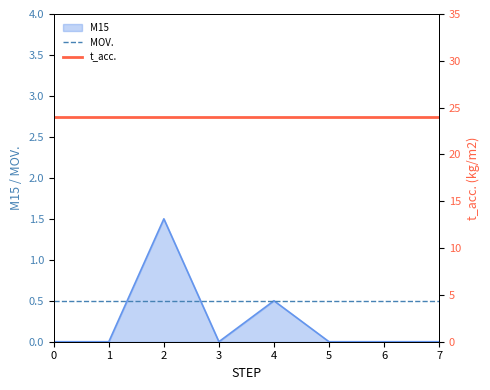

True or false: t_acc. and MOV. cross at least once.

False